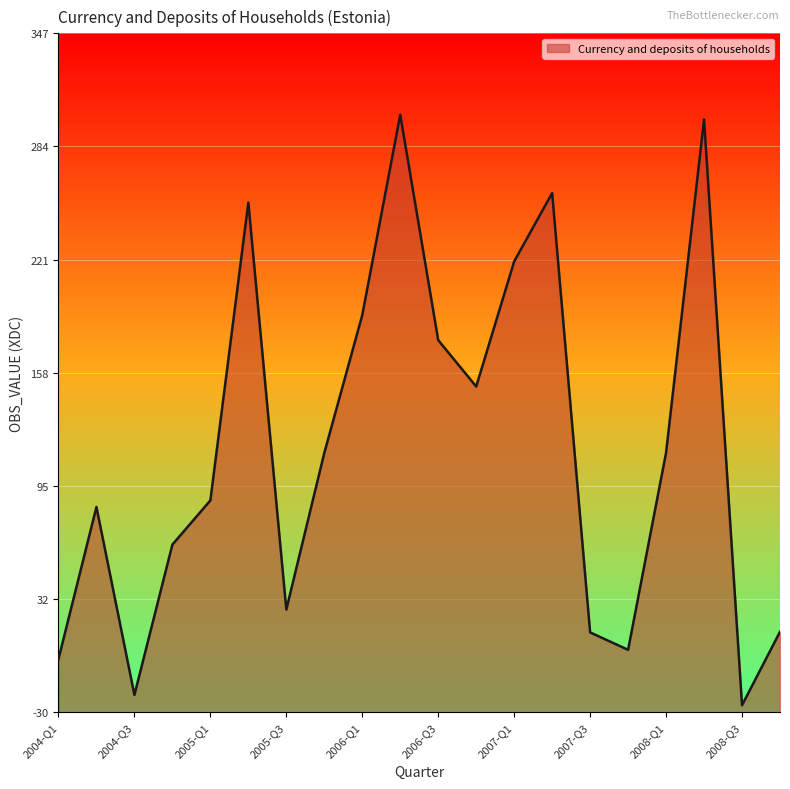

Reading left to right, transcribe all the data shown in this chart.

-0.9	83.6	-20.7	62.8	87.3	252.7	26.7	113.7	190.3	301.5	176.3	150.6	220.1	258.0	14.0	4.3	113.8	298.9	-26.4	14.3